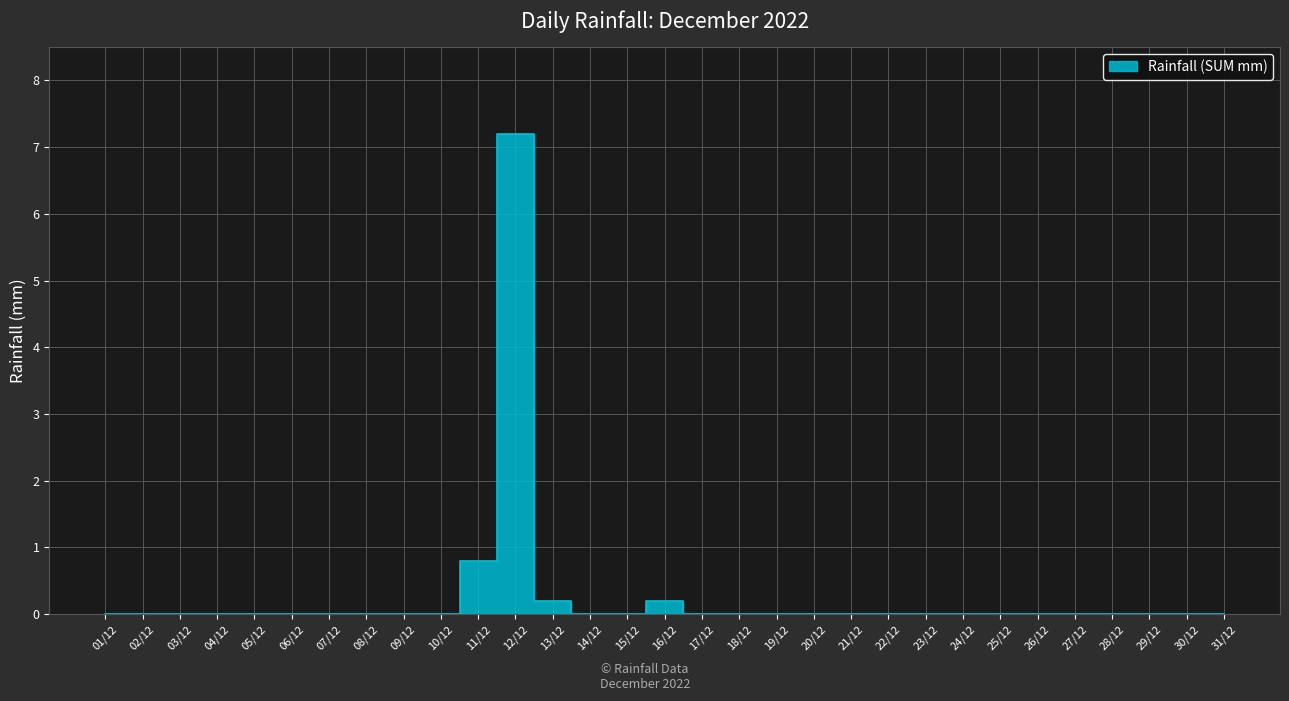

Rank the categories by value from lowest to highest.

01/12, 02/12, 03/12, 04/12, 05/12, 06/12, 07/12, 08/12, 09/12, 10/12, 14/12, 15/12, 17/12, 18/12, 19/12, 20/12, 21/12, 22/12, 23/12, 24/12, 25/12, 26/12, 27/12, 28/12, 29/12, 30/12, 31/12, 13/12, 16/12, 11/12, 12/12